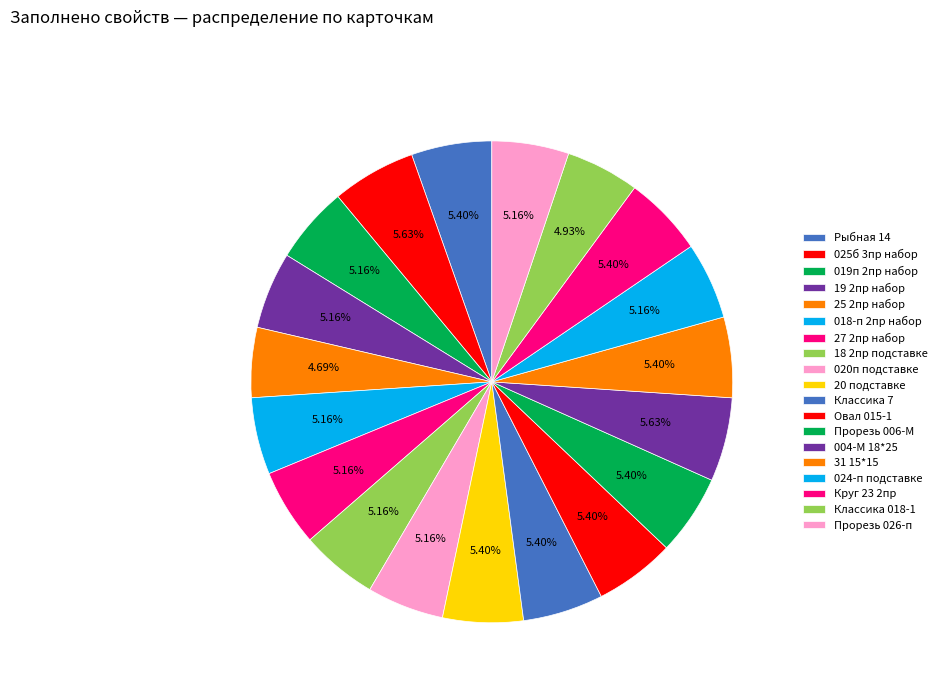

The 18 2пр подставке slice represents 11% of the pie. True or false?

False